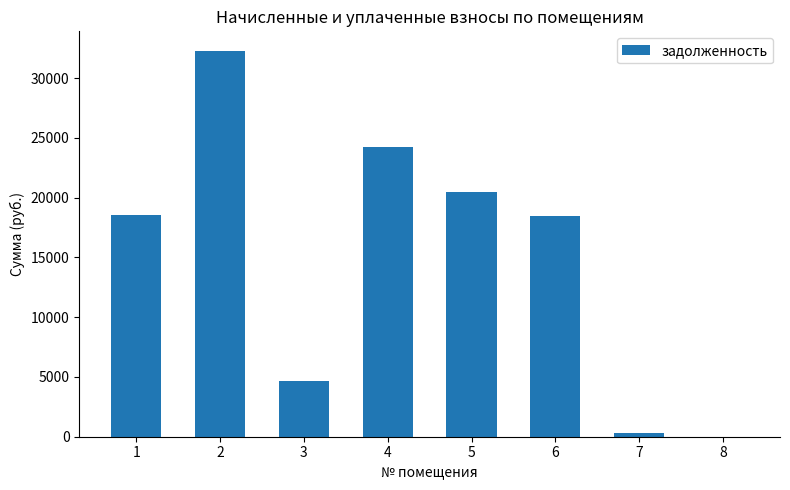

What is the greatest value displayed?

32294.6